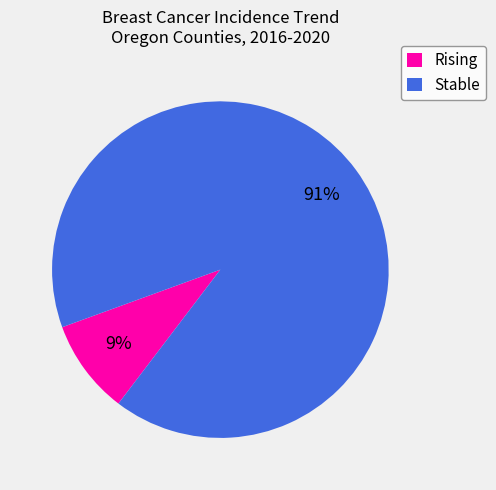

To the nearest percent, what is the average slice percentage?

50%